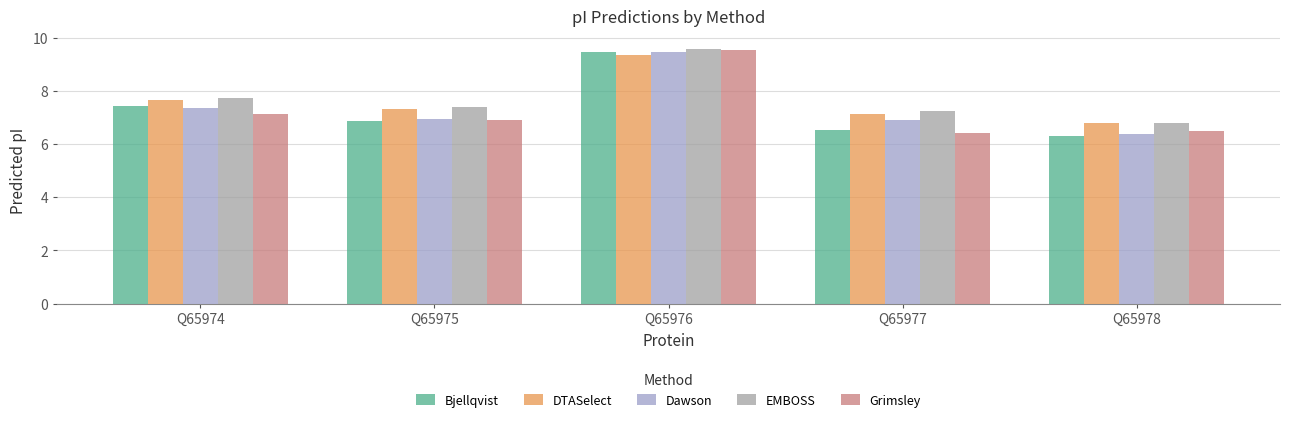

Does the chart contain stacked bars?

No